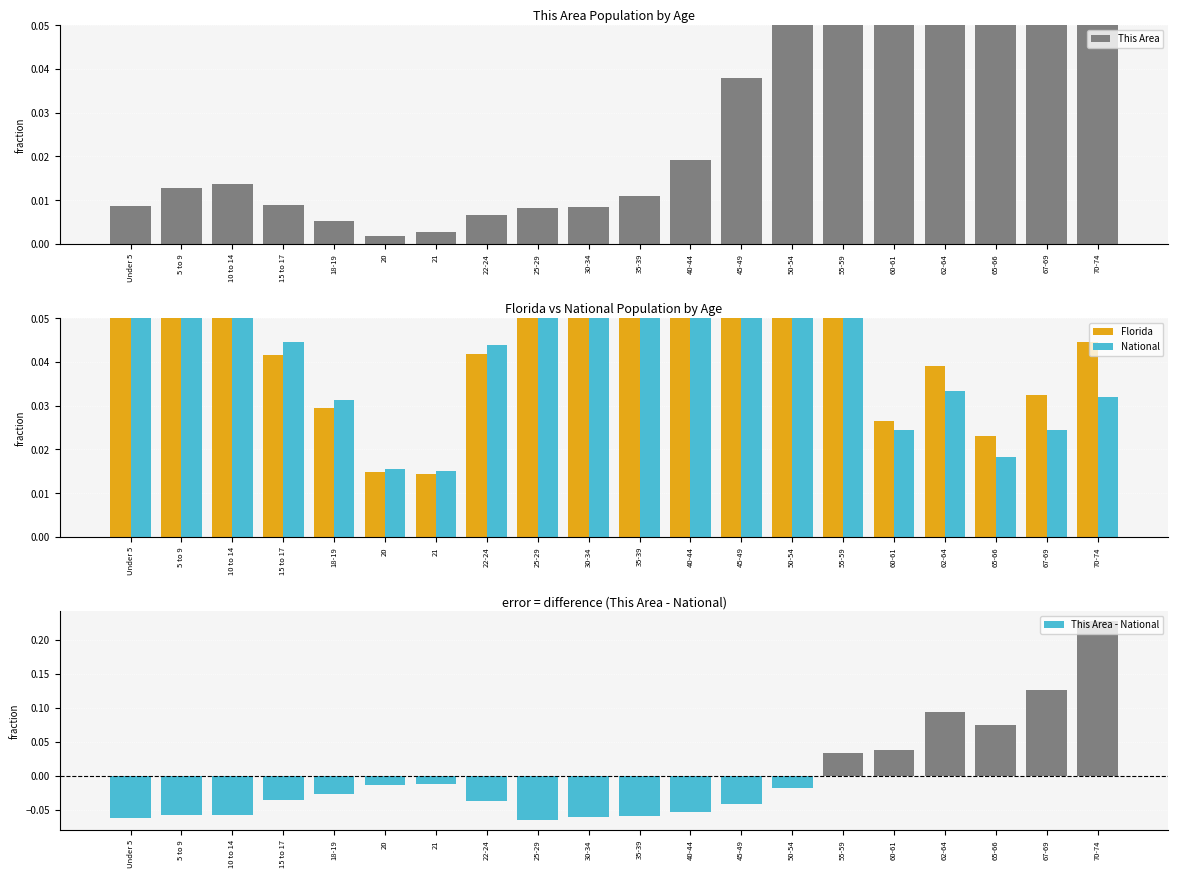

Rank the series at 50-54 from highest to lowest value.

Florida, National, This Area, This Area - National